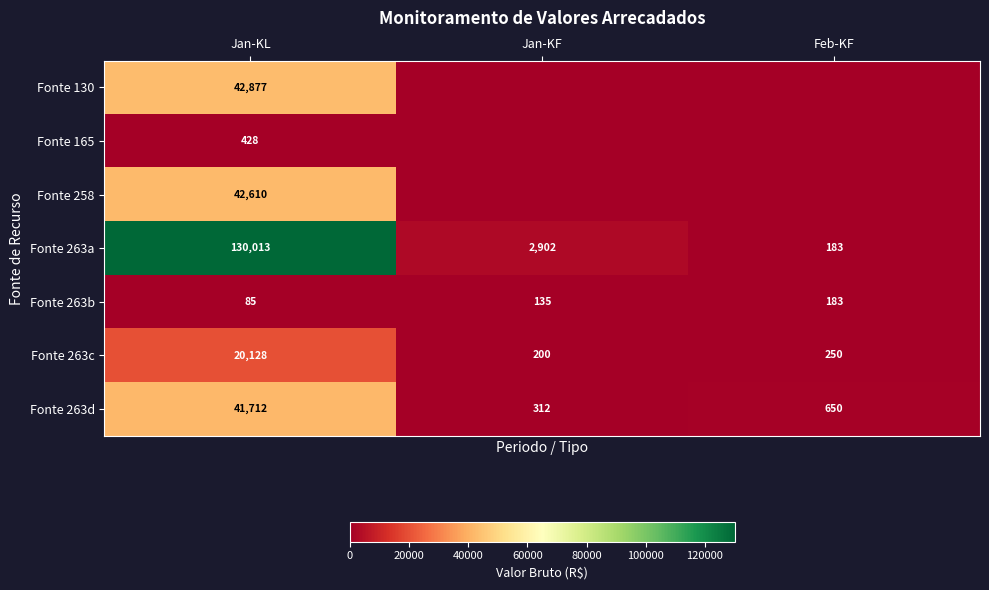

What is the difference between the highest and lowest values at Jan-KF?

2902.5